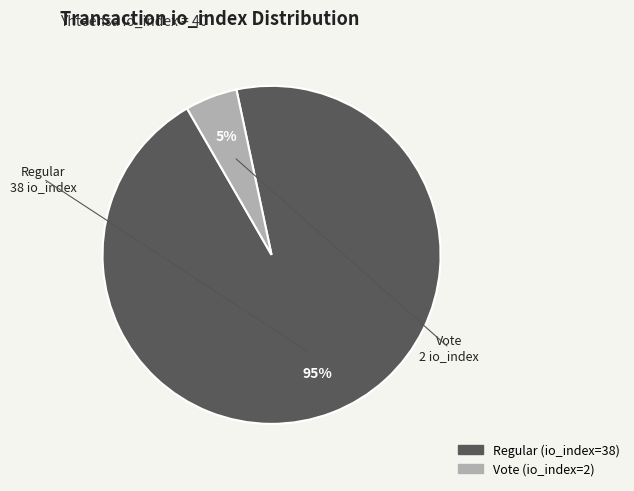

To the nearest percent, what is the difference between the largest and smallest slice percentages?

90%